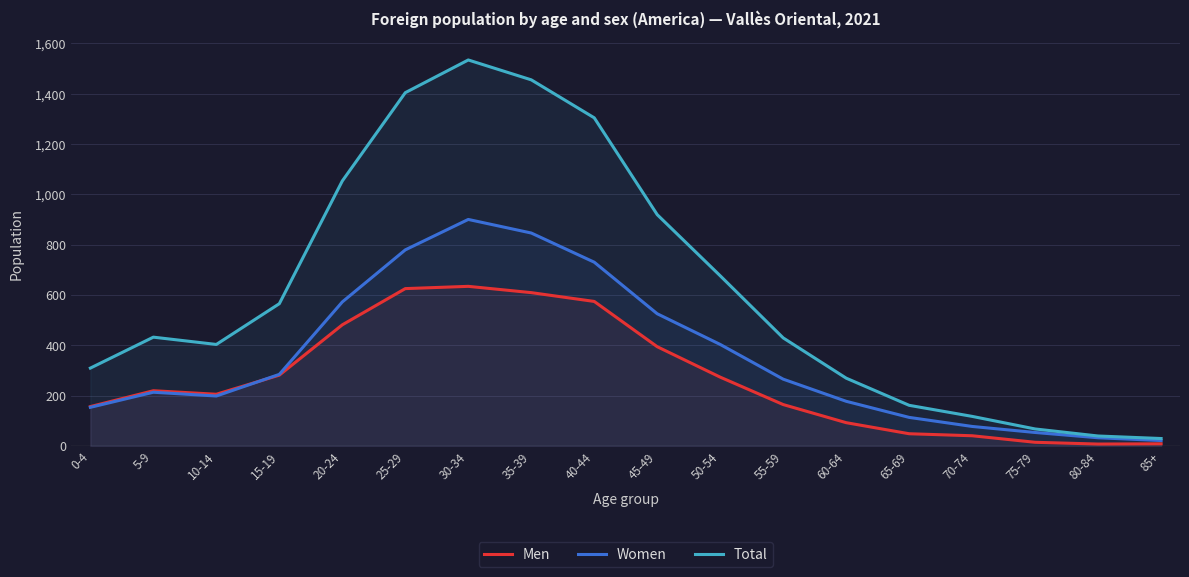

Reading right to left, extract all data points from this chart.

Men: 85+=8	80-84=7	75-79=14	70-74=40	65-69=48	60-64=92	55-59=164	50-54=273	45-49=394	40-44=574	35-39=609	30-34=634	25-29=625	20-24=481	15-19=281	10-14=205	5-9=219	0-4=156
Women: 85+=21	80-84=32	75-79=53	70-74=77	65-69=113	60-64=177	55-59=265	50-54=403	45-49=525	40-44=730	35-39=846	30-34=900	25-29=779	20-24=572	15-19=284	10-14=198	5-9=213	0-4=153
Total: 85+=29	80-84=39	75-79=67	70-74=117	65-69=161	60-64=269	55-59=429	50-54=676	45-49=919	40-44=1304	35-39=1455	30-34=1534	25-29=1404	20-24=1053	15-19=565	10-14=403	5-9=432	0-4=309